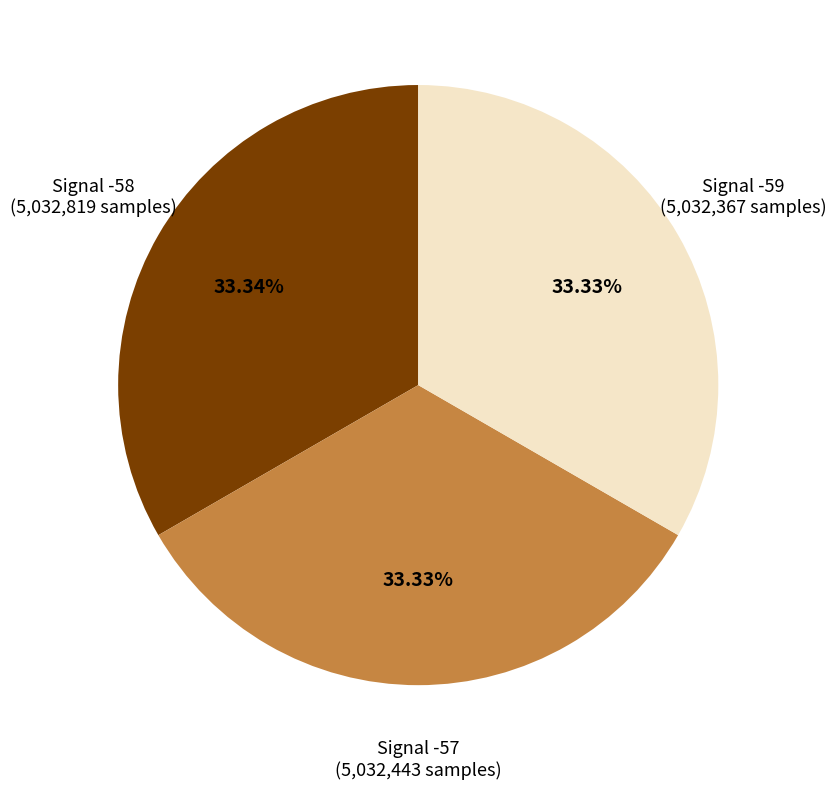

What percentage is the Signal -58 slice, to the nearest percent?

33%